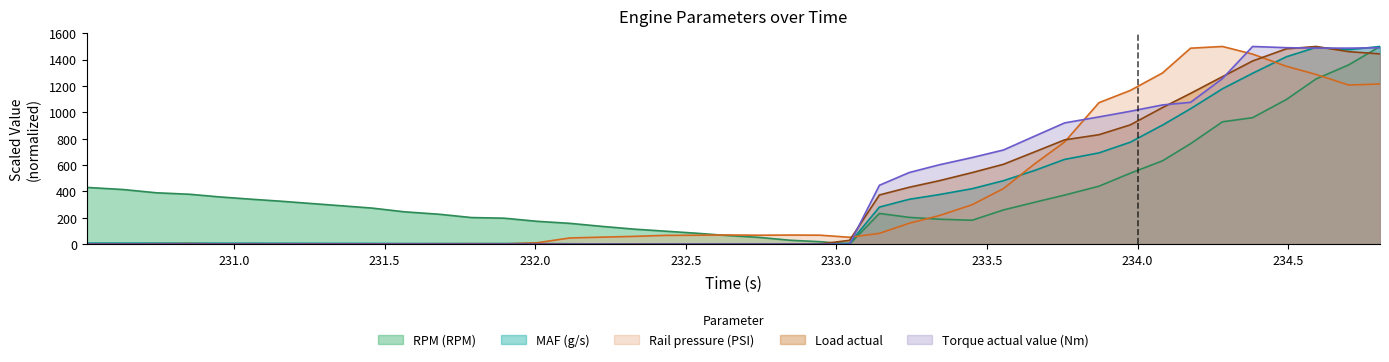

At which label does MAF (g/s) reach its minimum?

232.847